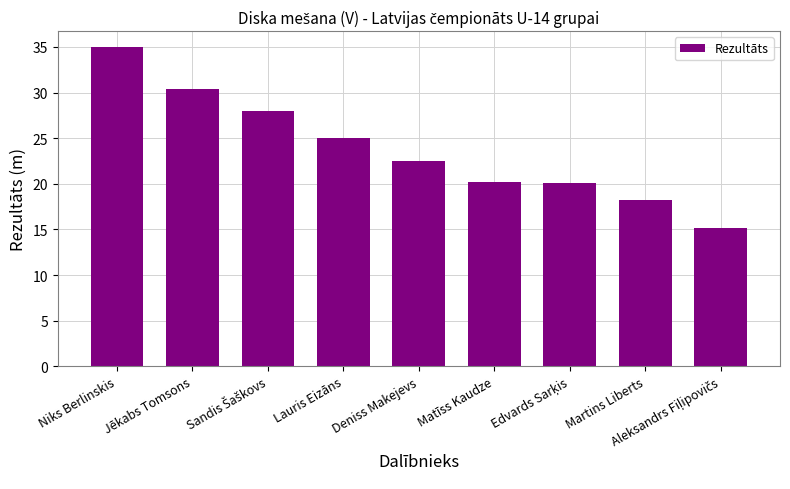

What is the ratio of the value at Niks Berlinskis to the value at Martins Liberts?

1.9